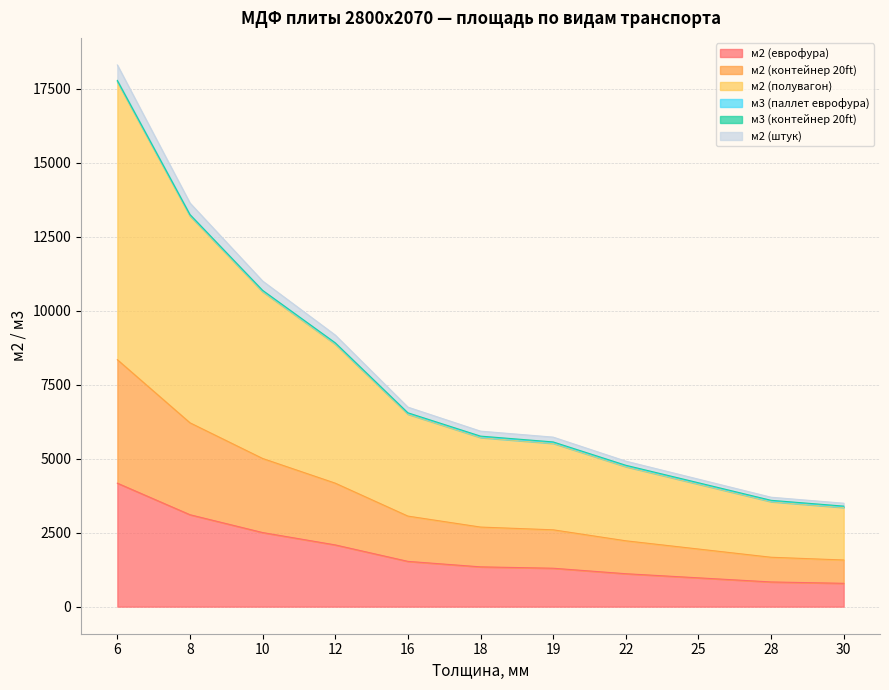

Rank the categories by м2 (еврофура) value from highest to lowest.

6, 8, 10, 12, 16, 18, 19, 22, 25, 28, 30